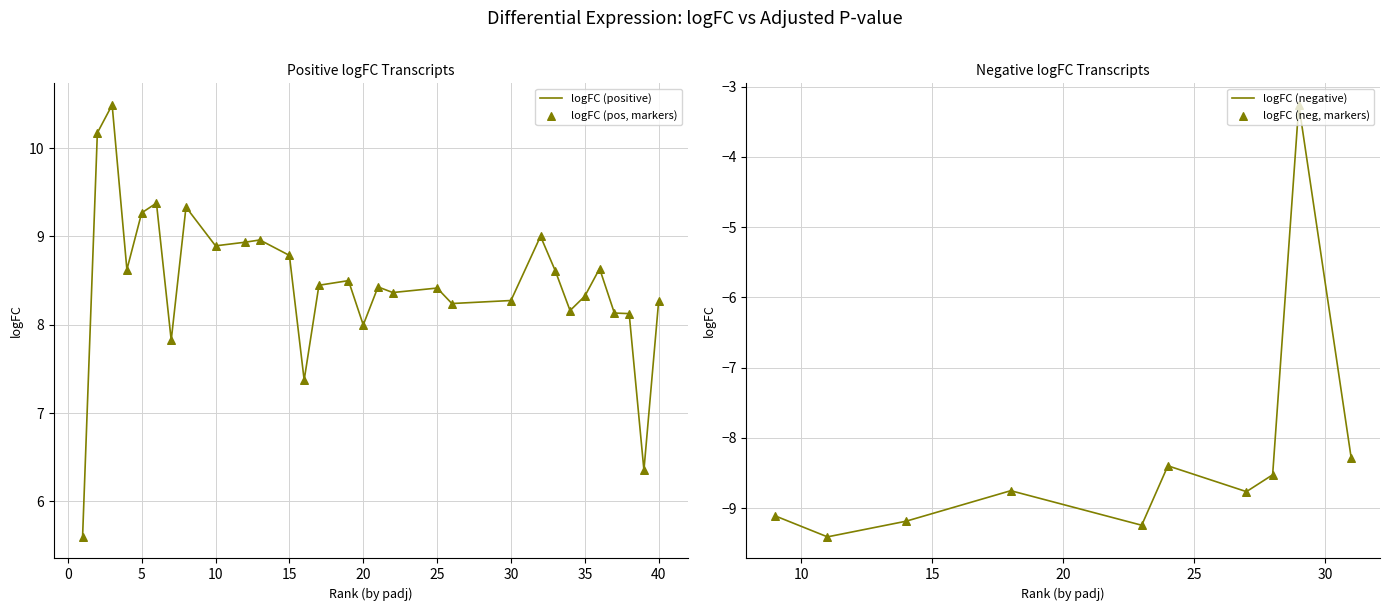

What is the minimum value for logFC (positive)?

5.6